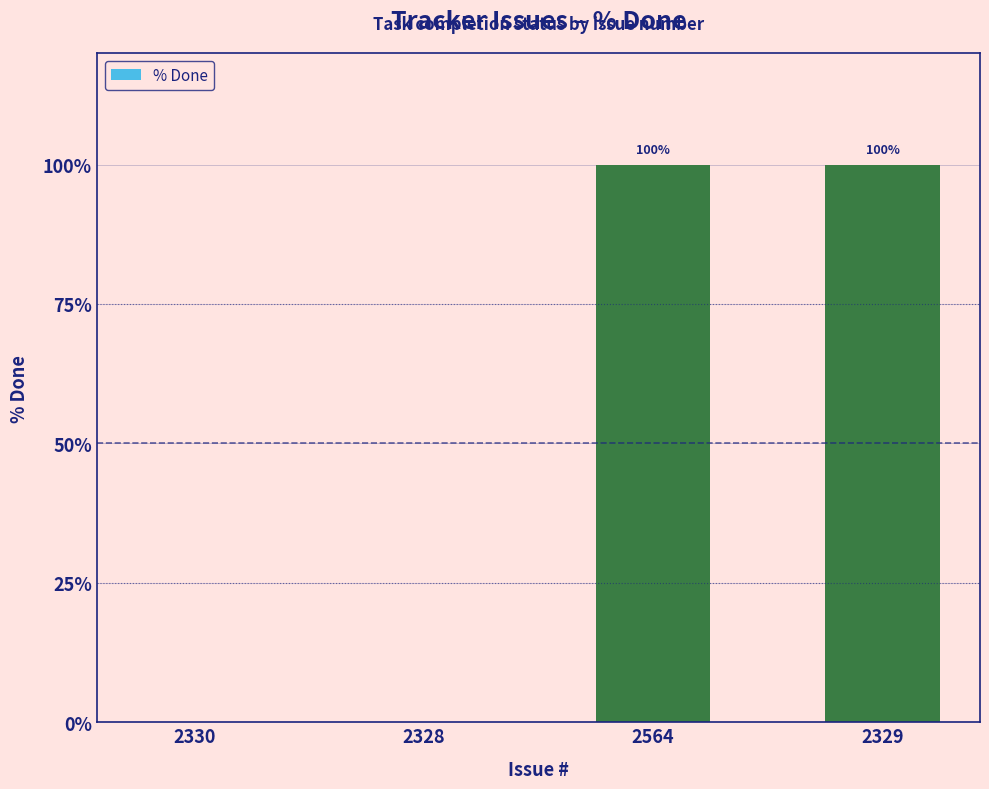

How many distinct data groups are displayed?

1